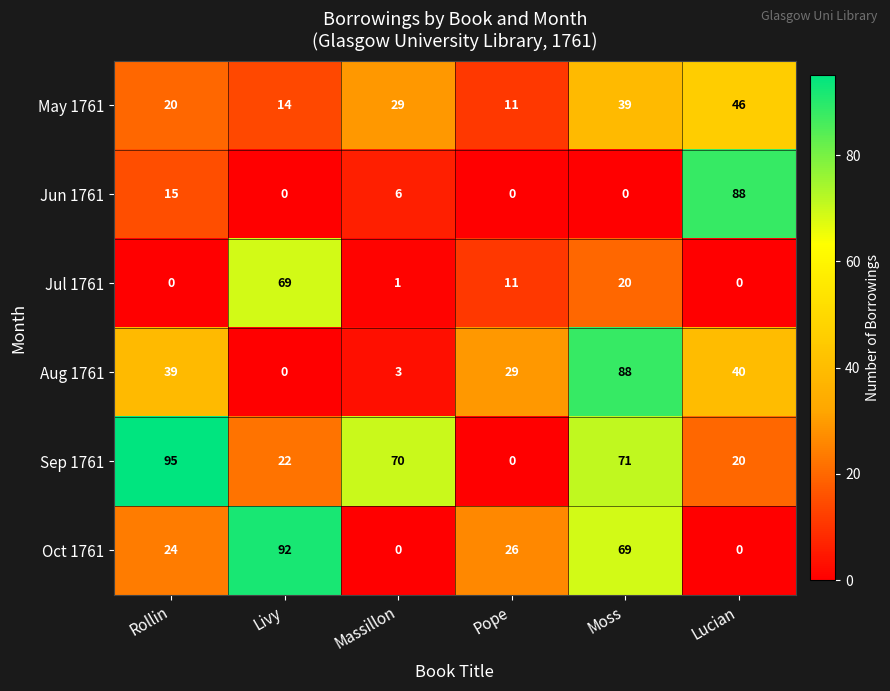

What is the average value of the Jun 1761 series?

18